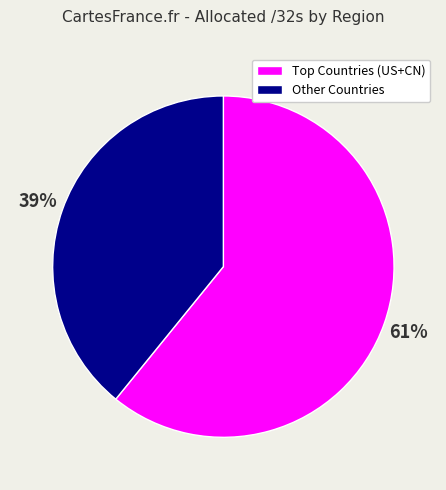

To the nearest percent, what percentage of the pie is Other Countries?

39%